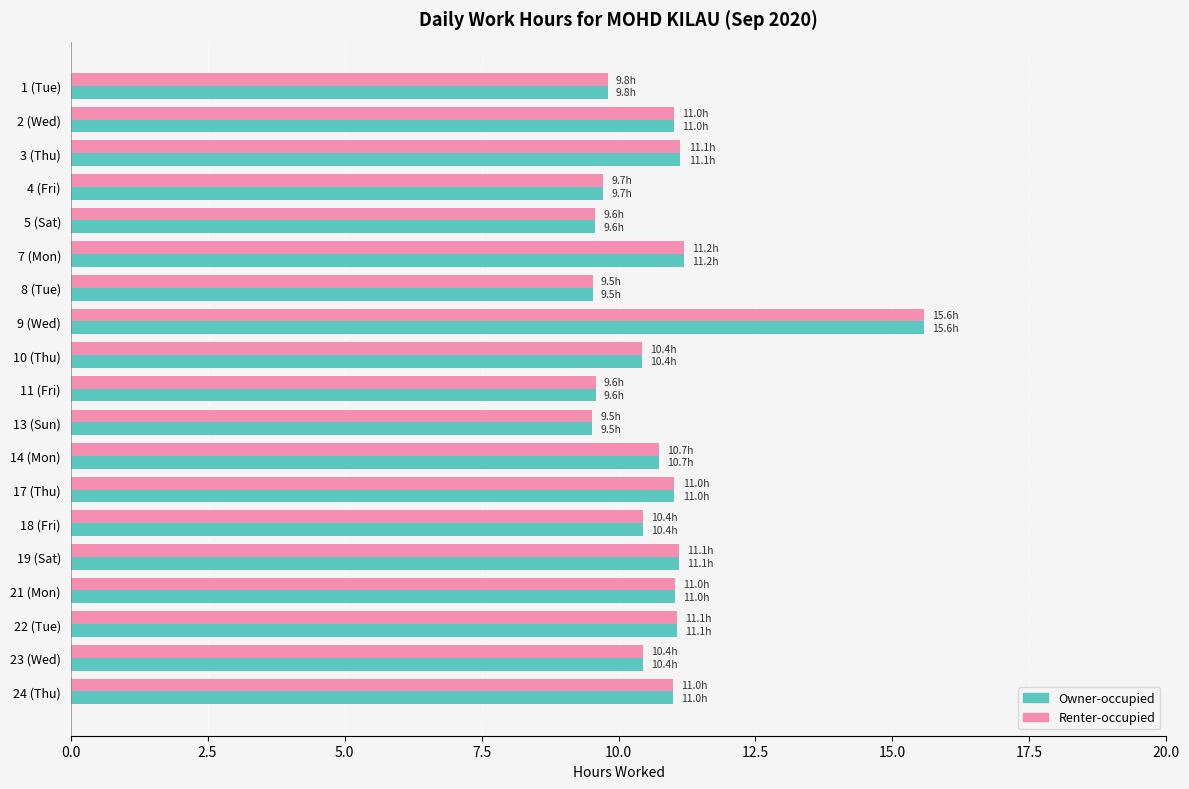

The value of Renter-occupied at 19 (Sat) is 11.1. True or false?

True